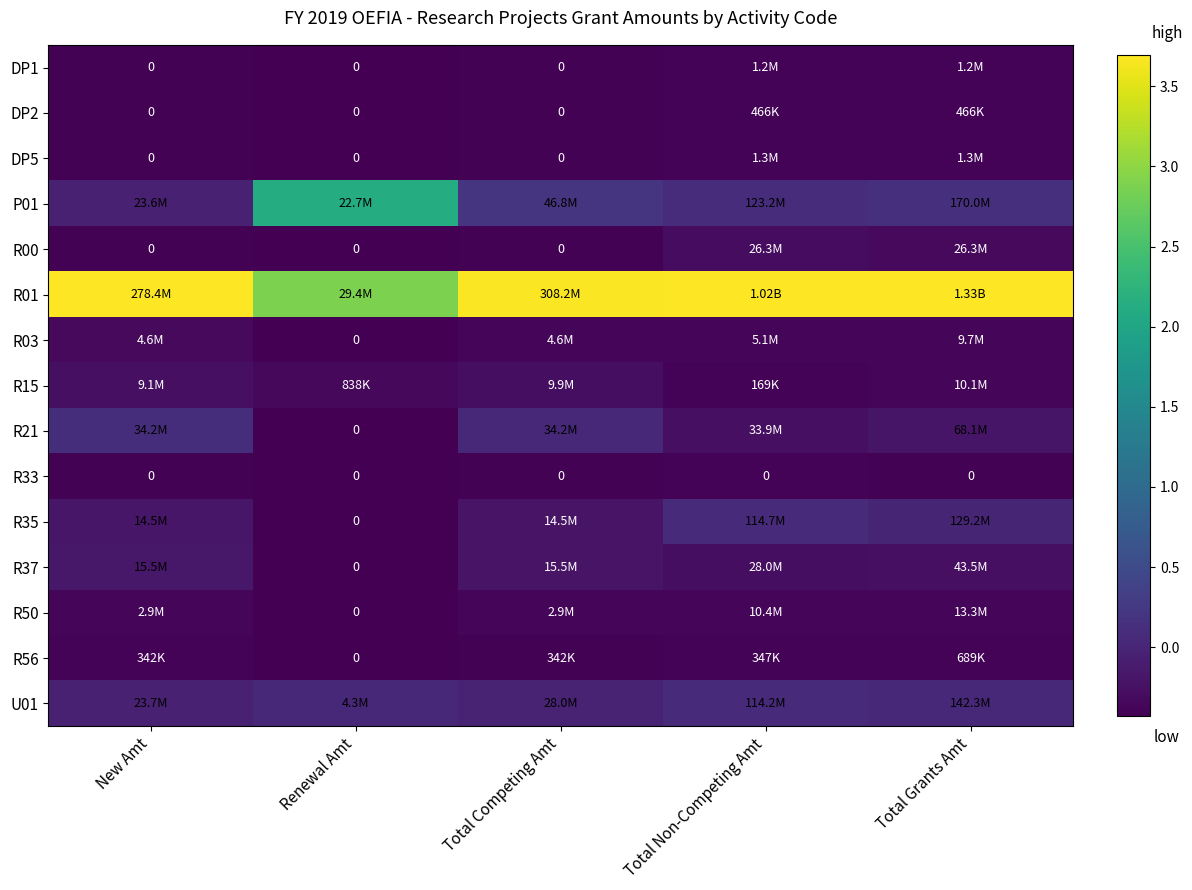

What is the difference between the highest and lowest values at Total Grants Amt?

4.1